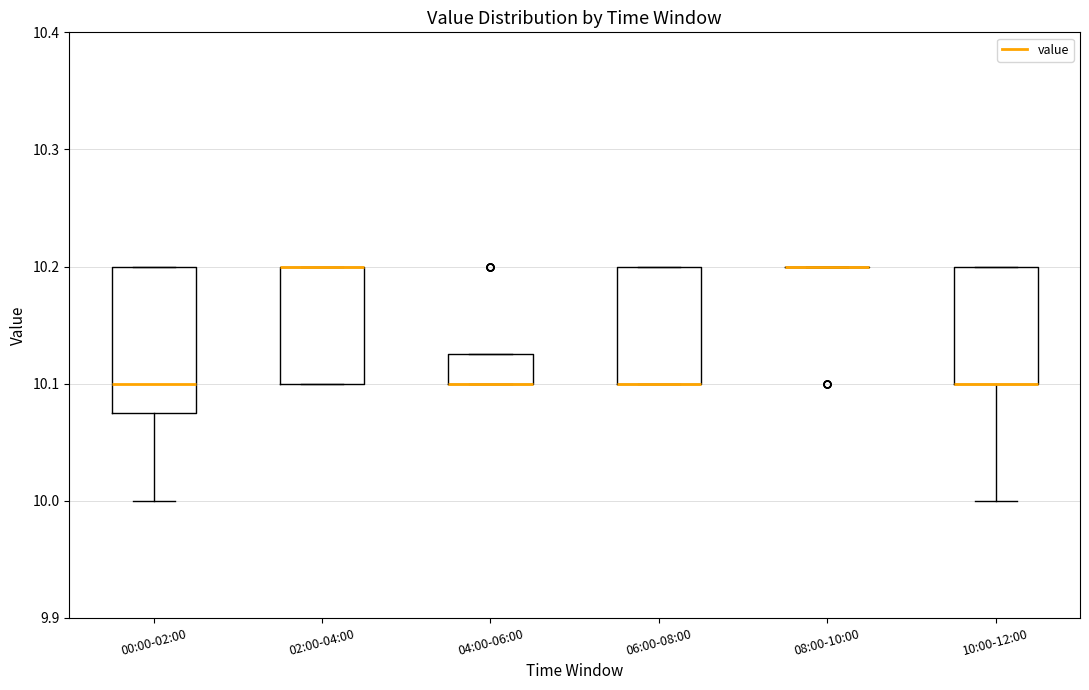

Reading left to right, transcribe this box plot: for each box, give where its median line is, the range the box spans, and where its two whiskers end, as read against the y-axis. The values are not printed on the chart, so give them approximately, as read against the axis.

00:00-02:00: median 10.10, box 10.08 to 10.20, whiskers 10.00 to 10.20
02:00-04:00: median 10.20 (drawn on the box's upper edge), box 10.10 to 10.20, whiskers 10.10 to 10.20
04:00-06:00: median 10.10 (drawn on the box's lower edge), box 10.10 to 10.13, whiskers 10.10 to 10.13
06:00-08:00: median 10.10 (drawn on the box's lower edge), box 10.10 to 10.20, whiskers 10.10 to 10.20
08:00-10:00: box collapsed to a line at 10.20, whiskers 10.20 to 10.20
10:00-12:00: median 10.10 (drawn on the box's lower edge), box 10.10 to 10.20, whiskers 10.00 to 10.20